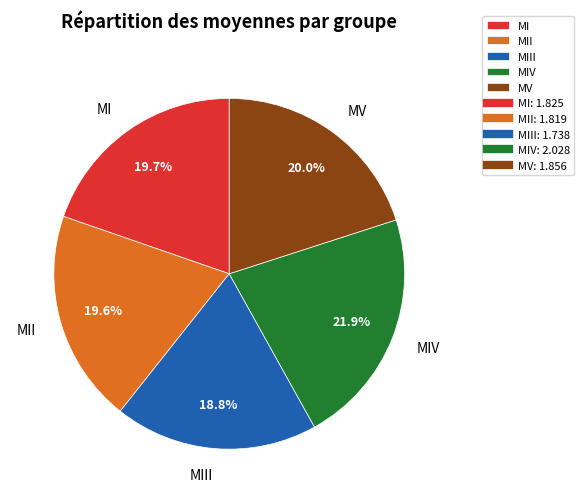

What percentage is NOT represented by MIV?

78.1%